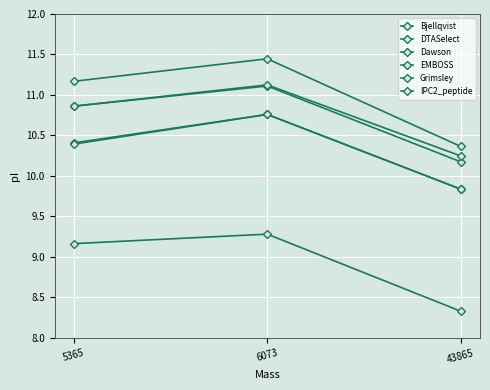

At which category is the sum across all series the highest?

6073